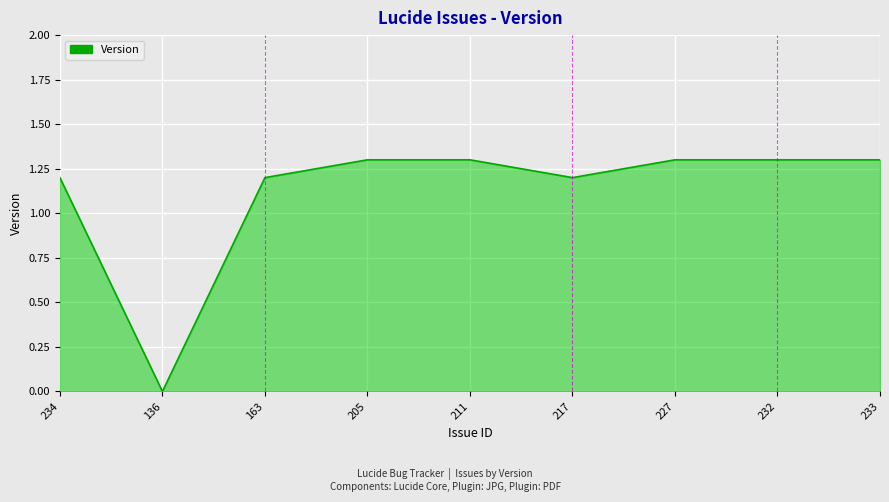

Reading left to right, list all the values displayed in this chart.

1.2	0.0	1.2	1.3	1.3	1.2	1.3	1.3	1.3